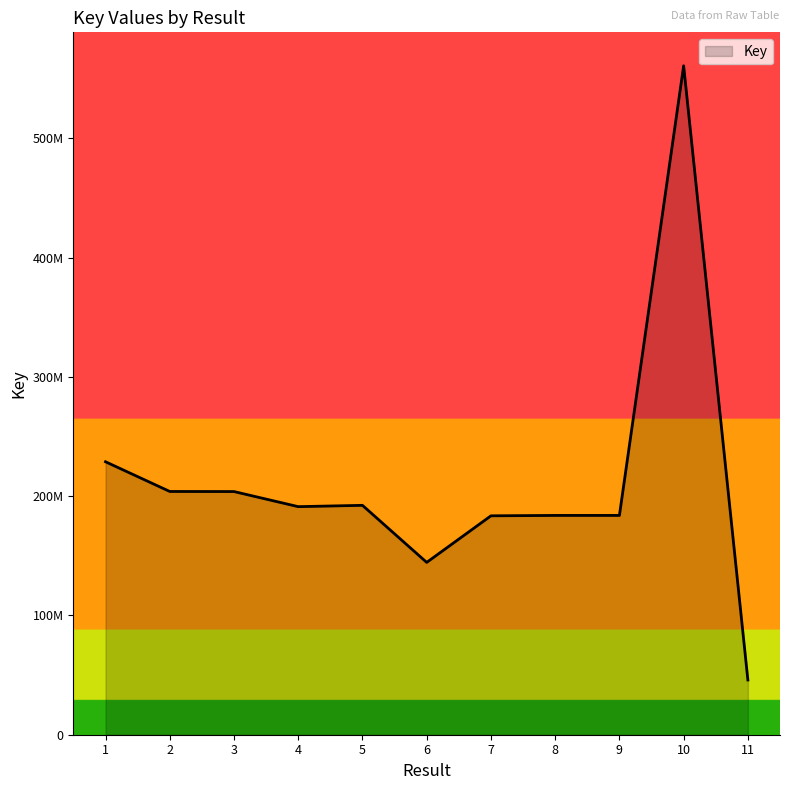

Does the chart display data point markers on the line(s)?

No